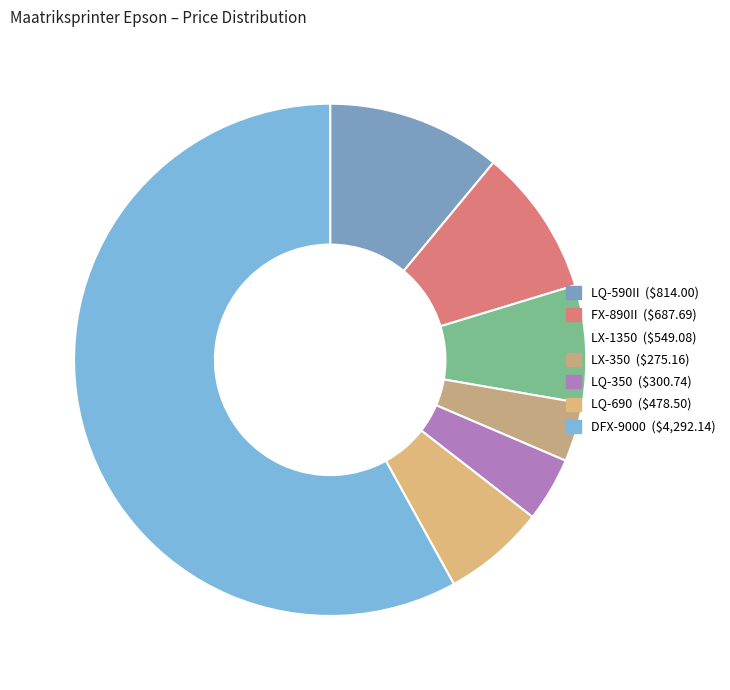

Which category has the biggest portion of the pie?

DFX-9000